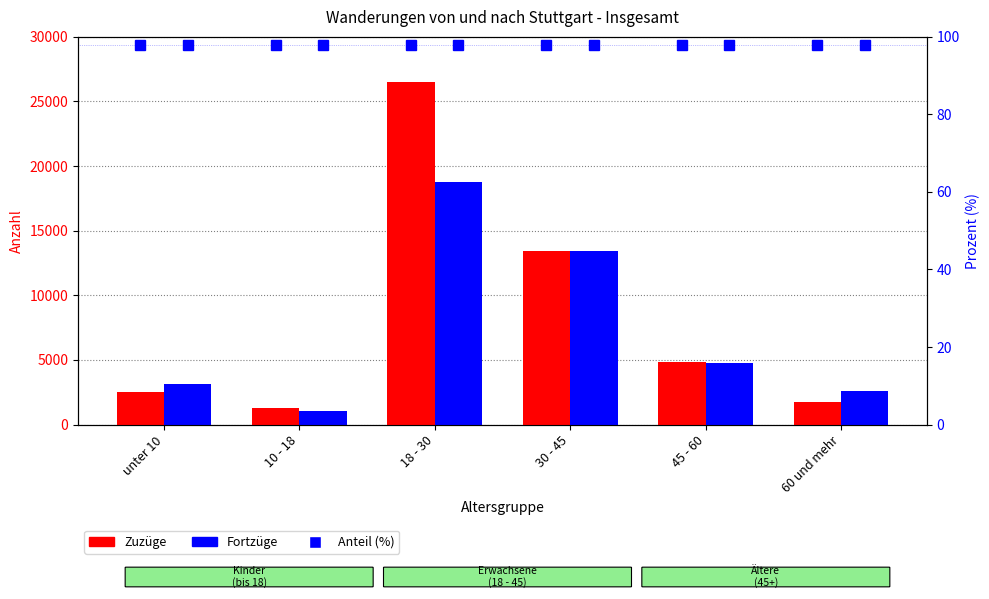

Rank the series by their maximum value, from lowest to highest.

Fortzüge, Zuzüge